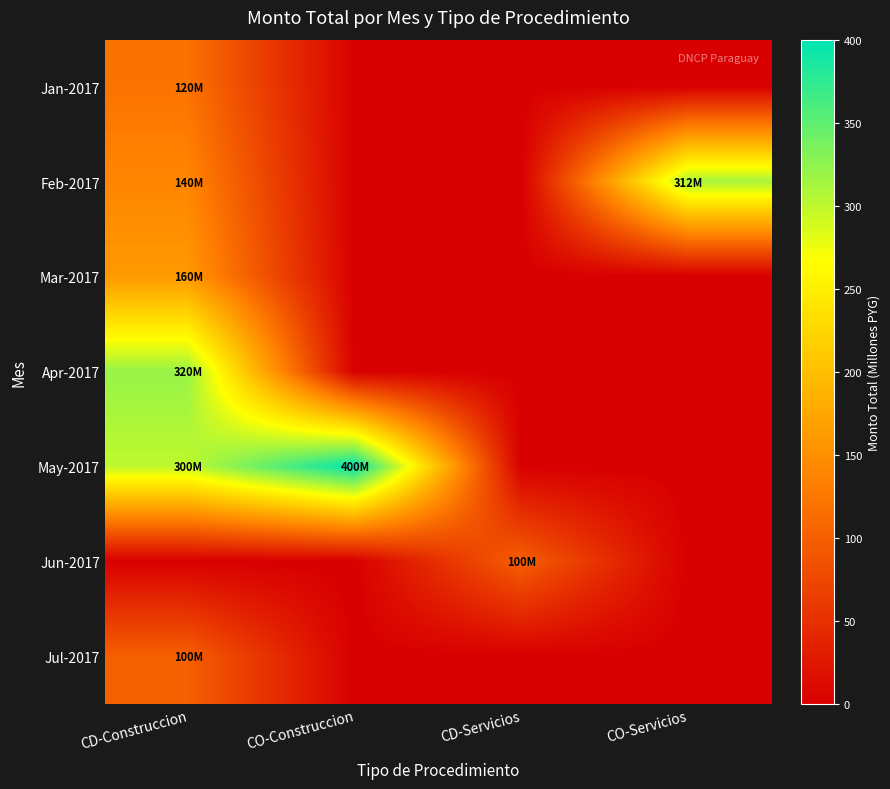

Reading left to right, transcribe all the data shown in this chart.

Jan-2017: CD-Construccion=120	CO-Construccion=0	CD-Servicios=0	CO-Servicios=0
Feb-2017: CD-Construccion=140	CO-Construccion=0	CD-Servicios=0	CO-Servicios=312
Mar-2017: CD-Construccion=160	CO-Construccion=0	CD-Servicios=0	CO-Servicios=0
Apr-2017: CD-Construccion=320	CO-Construccion=0	CD-Servicios=0	CO-Servicios=0
May-2017: CD-Construccion=300	CO-Construccion=400	CD-Servicios=0	CO-Servicios=0
Jun-2017: CD-Construccion=0	CO-Construccion=0	CD-Servicios=100	CO-Servicios=0
Jul-2017: CD-Construccion=100	CO-Construccion=0	CD-Servicios=0	CO-Servicios=0